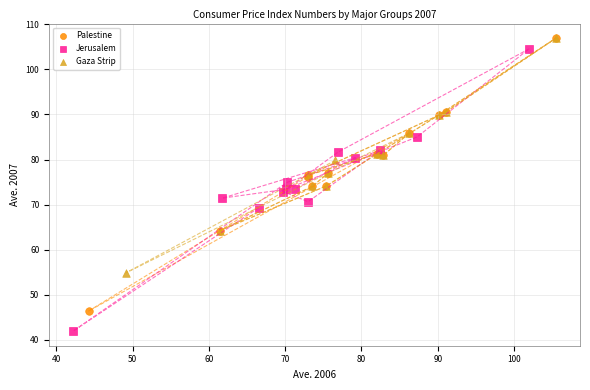

Which series reaches the minimum Y coordinate?

Jerusalem